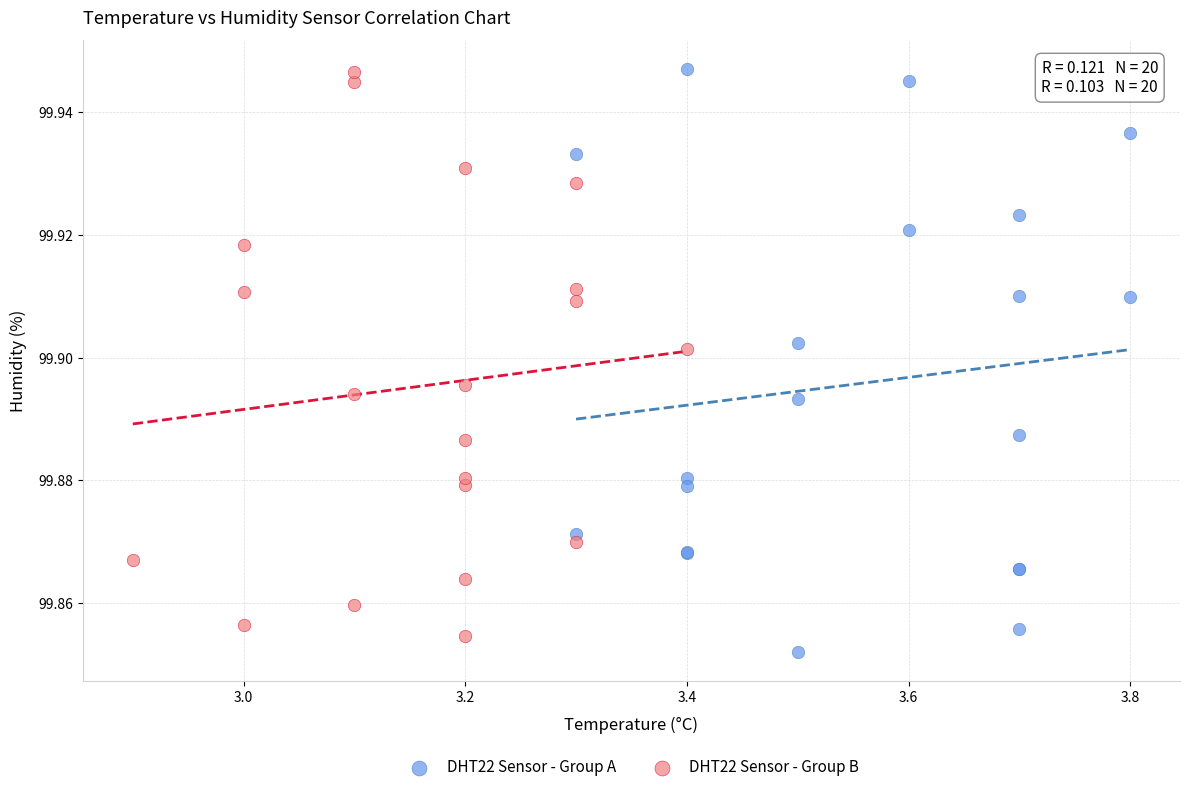

What are all the series names shown in the legend?

DHT22 Sensor - Group A, DHT22 Sensor - Group B